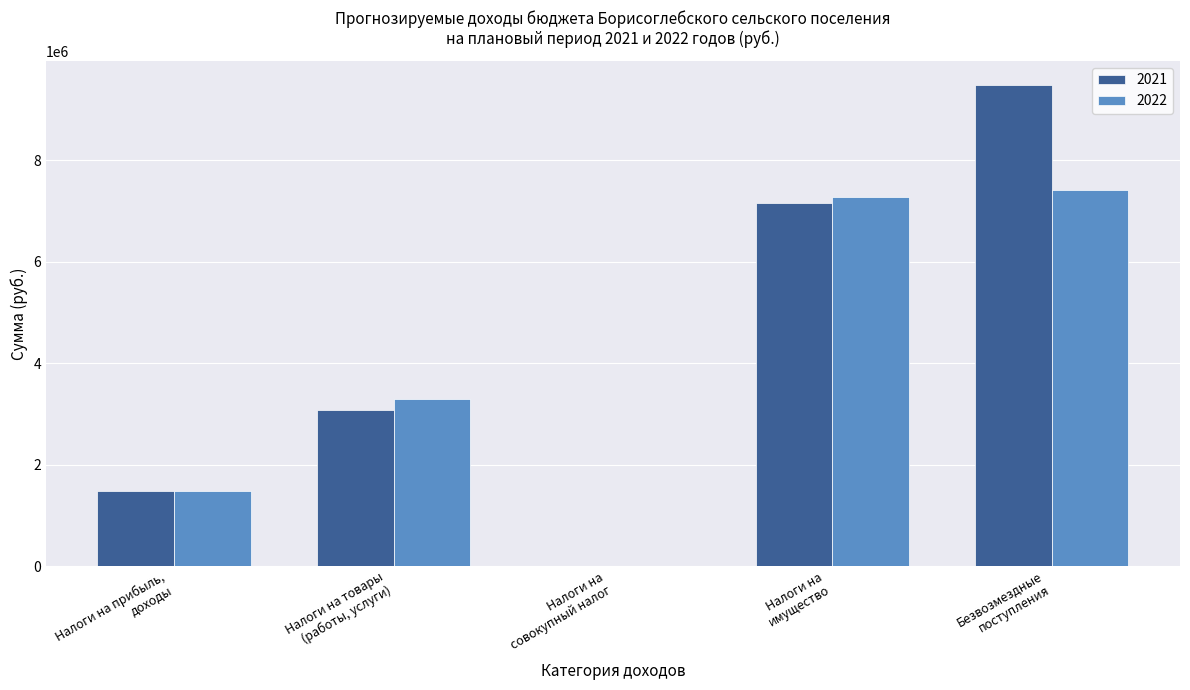

Reading left to right, list all the values displayed in this chart.

2021: 1486000	3082000	1000	7159000	9483617
2022: 1486000	3287000	1000	7279000	7413219